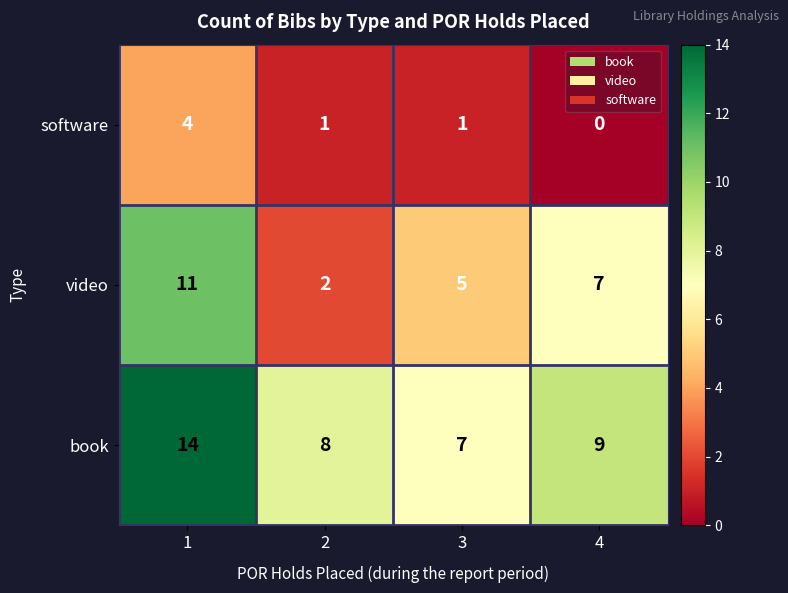

True or false: software has a value of 1 at 1.

False